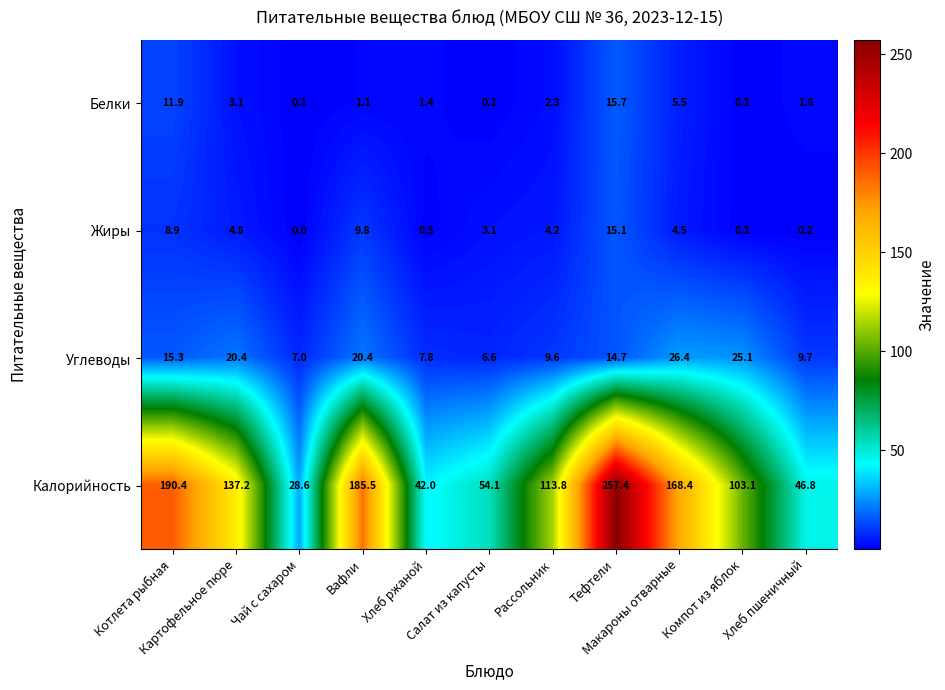

What is the difference between the second highest and minimum values in the Калорийность series?

161.8